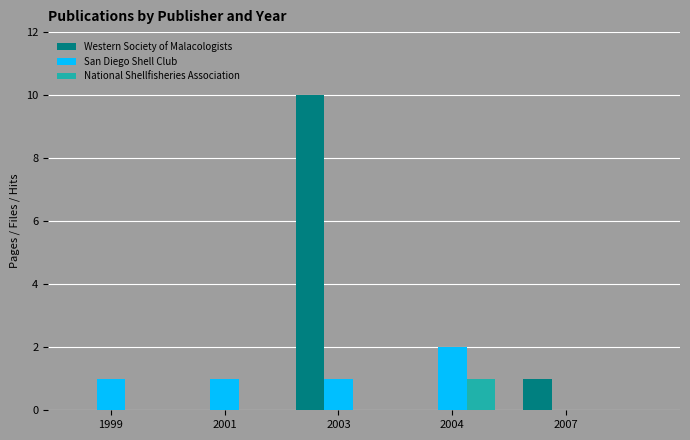

What is the sum of all Western Society of Malacologists values?

11